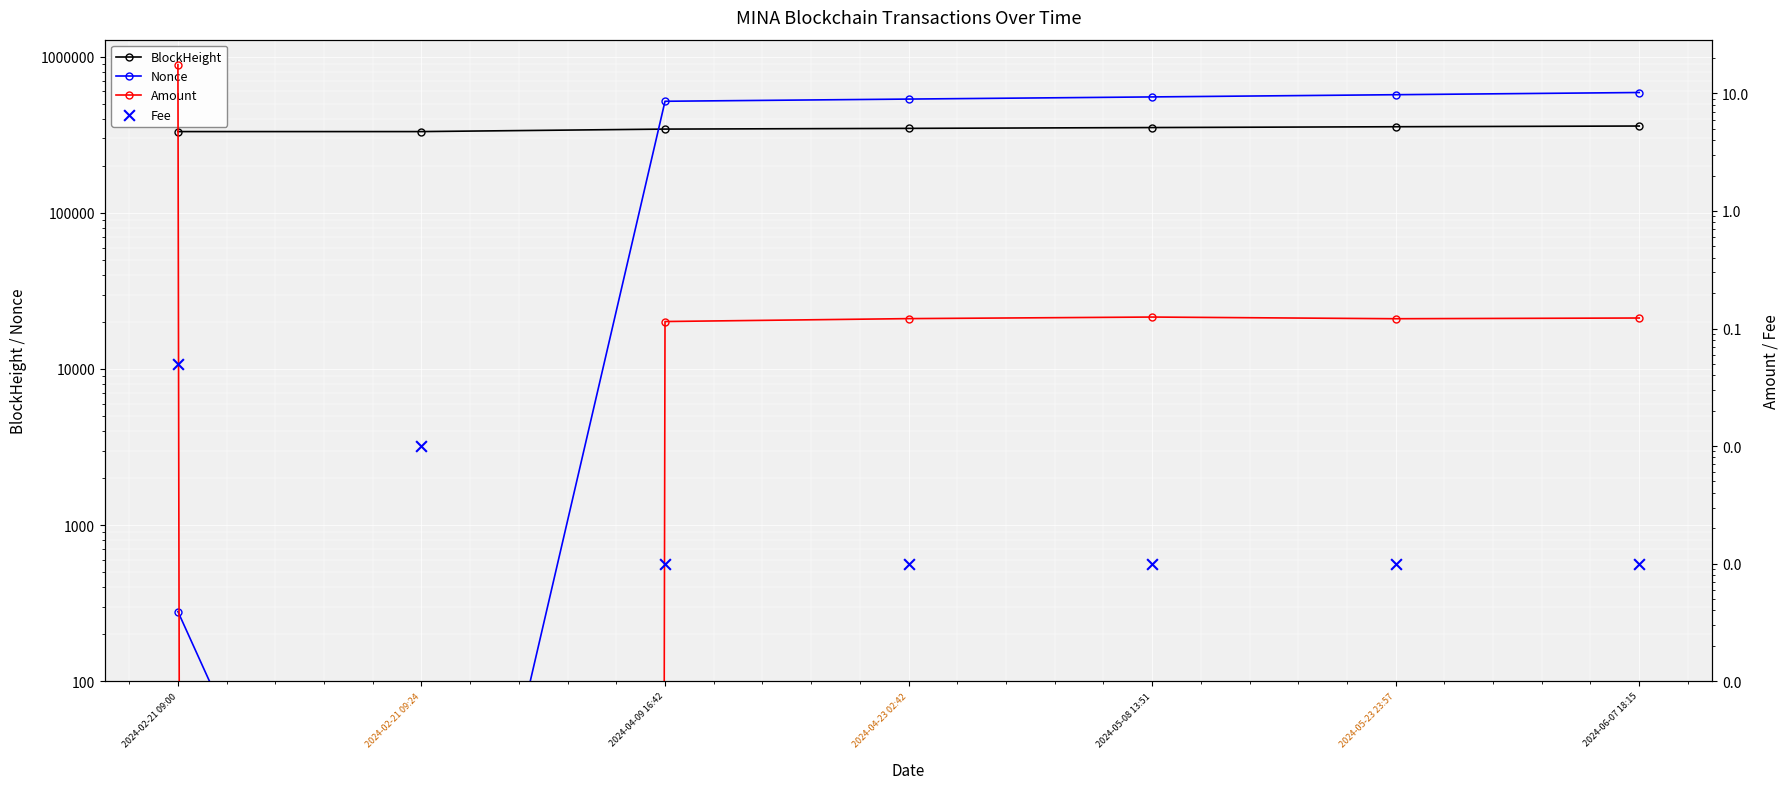

At how many categories does at least one series exceed 53975?

7